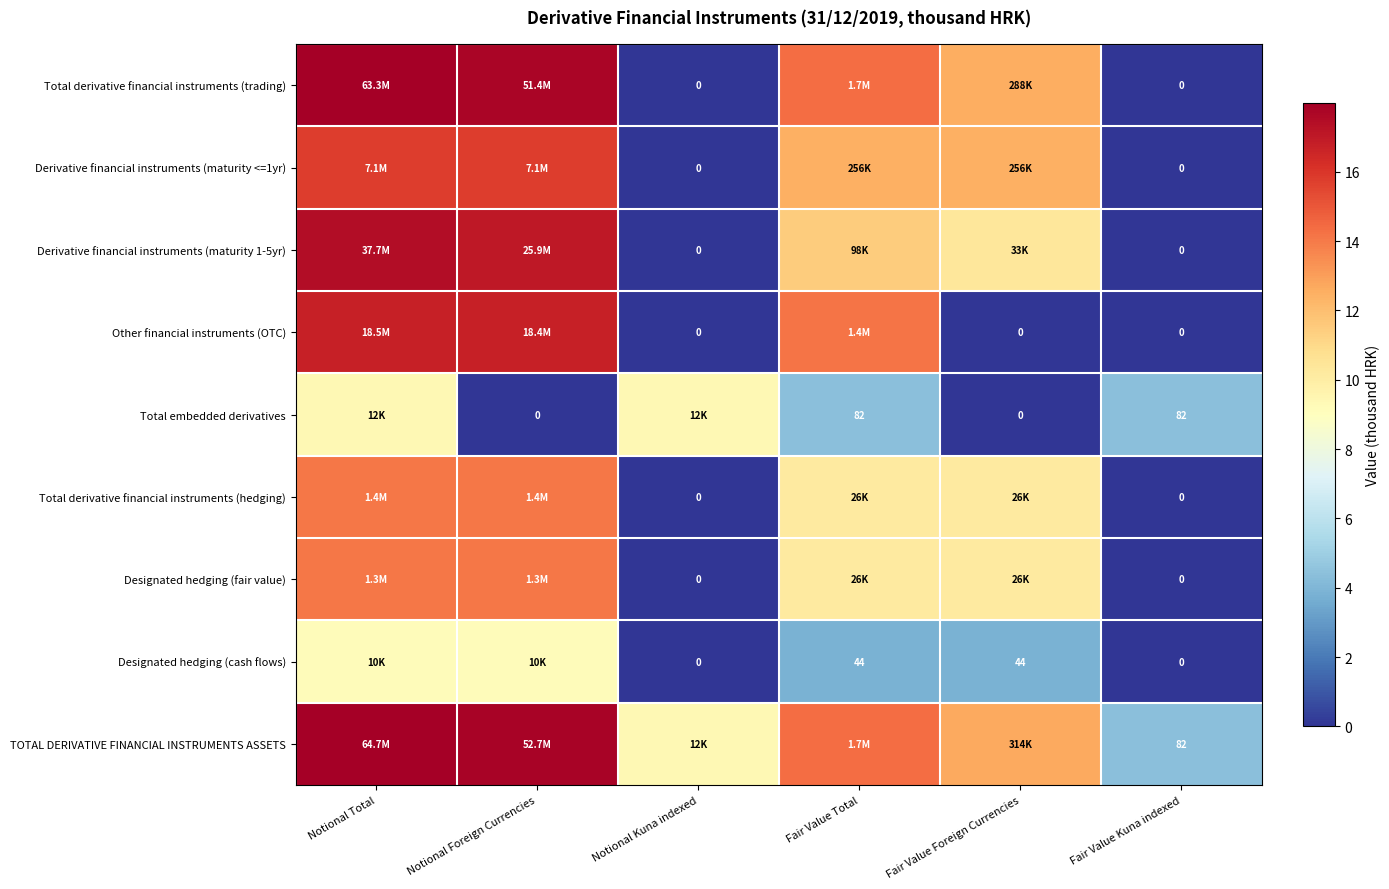

How many data points in Total embedded derivatives are less than 4?

2